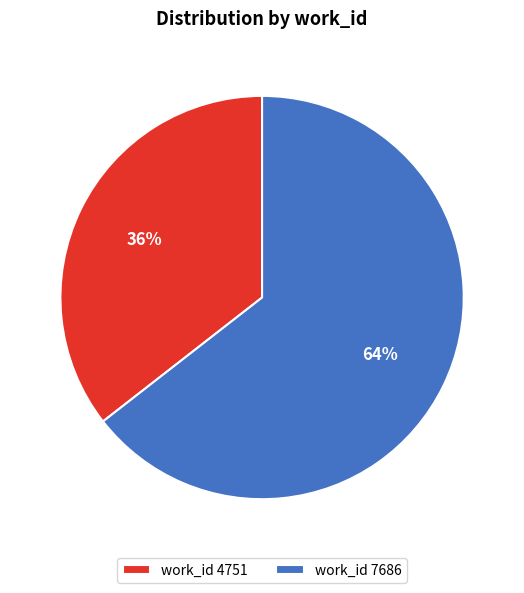

Approximately how many times larger is the value at work_id 4751 compared to work_id 7686?

0.6